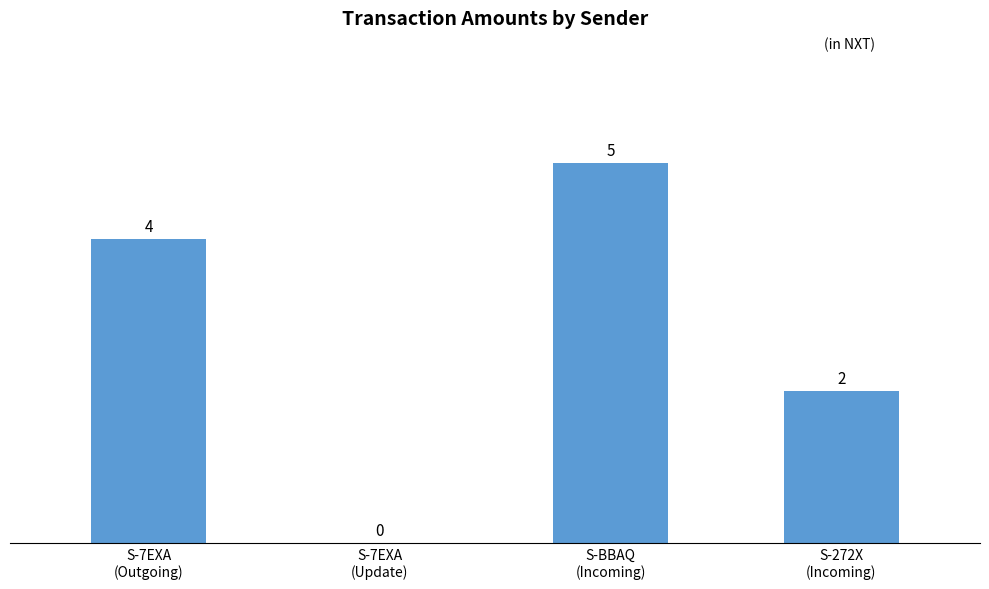

Count the number of data series in this chart.

1